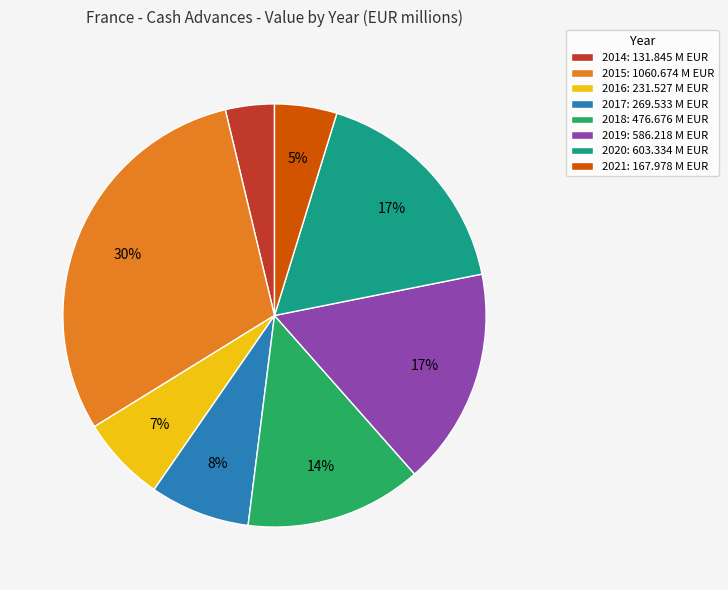

Count the number of slices in the pie.

8